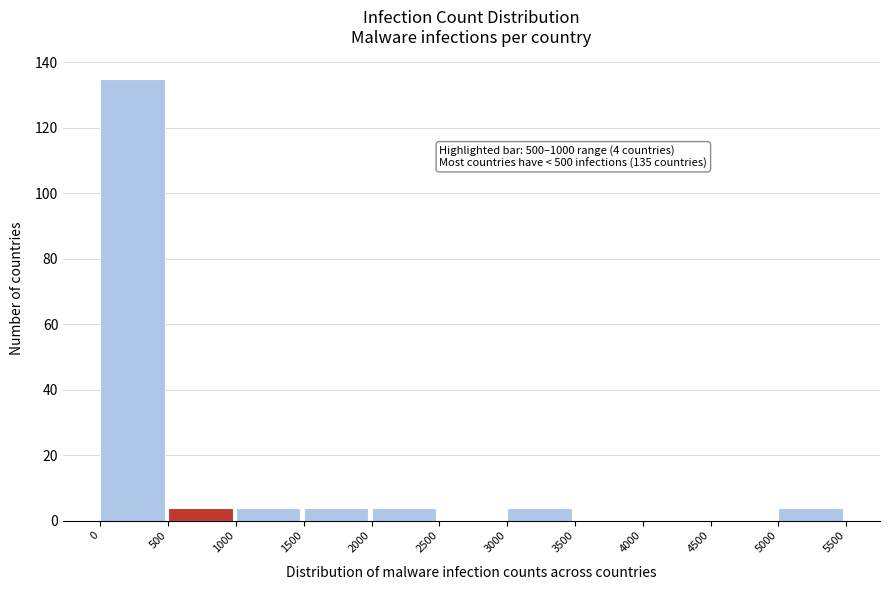

Which range on the x-axis has the tallest bar?

0 to 500